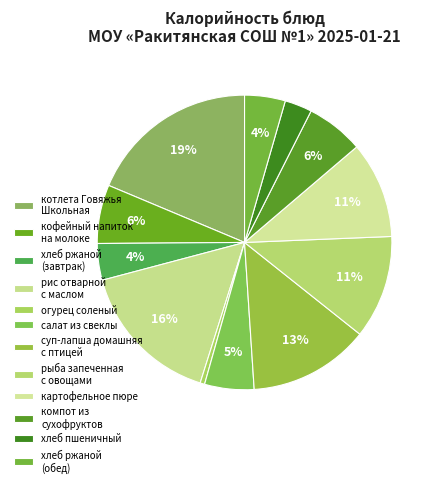

Does any single category account for the majority?

No